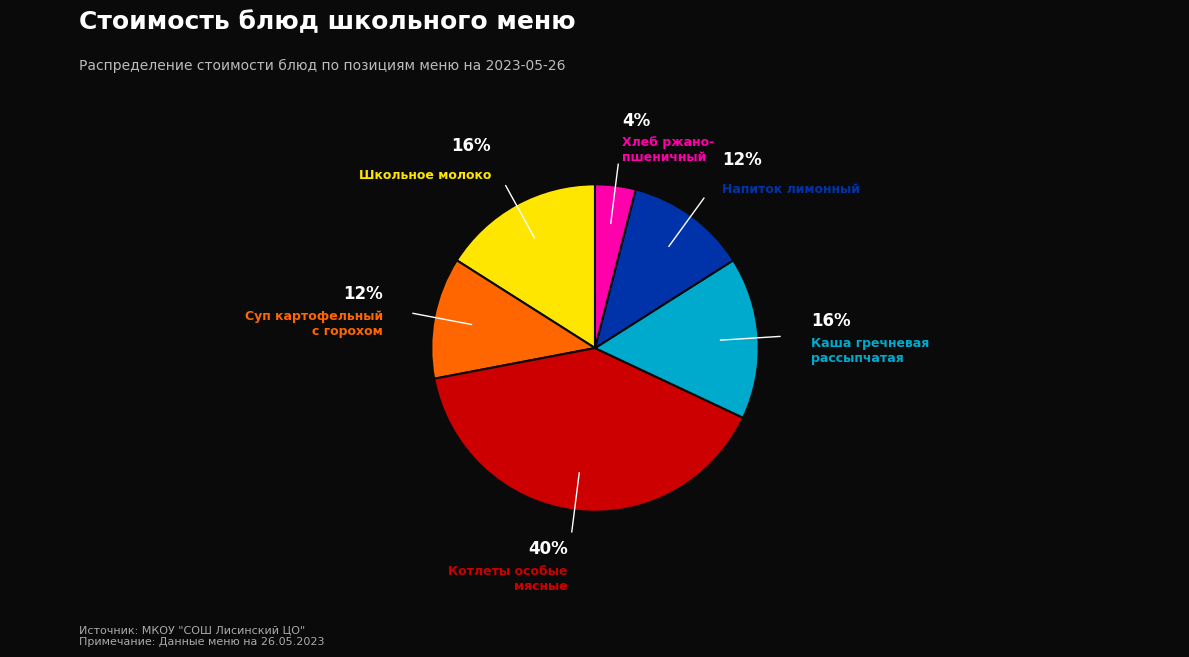

To the nearest percent, what is the difference between the largest and smallest slice percentages?

36%